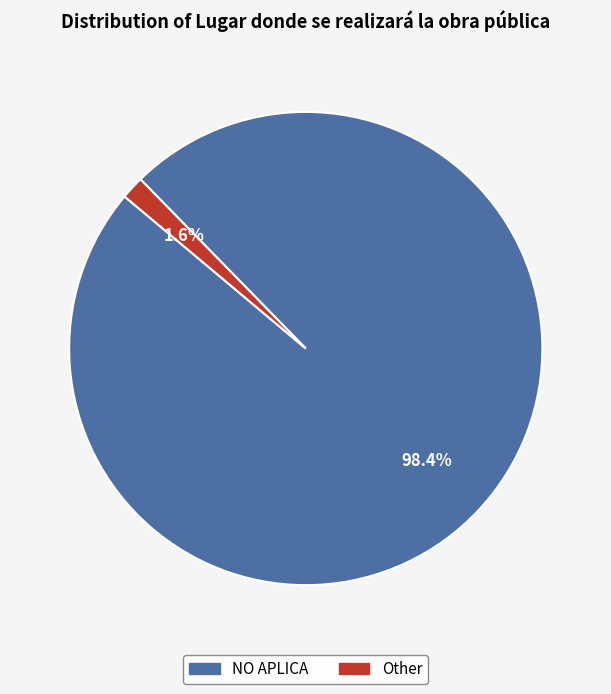

What percentage is the NO APLICA slice, to the nearest percent?

98%